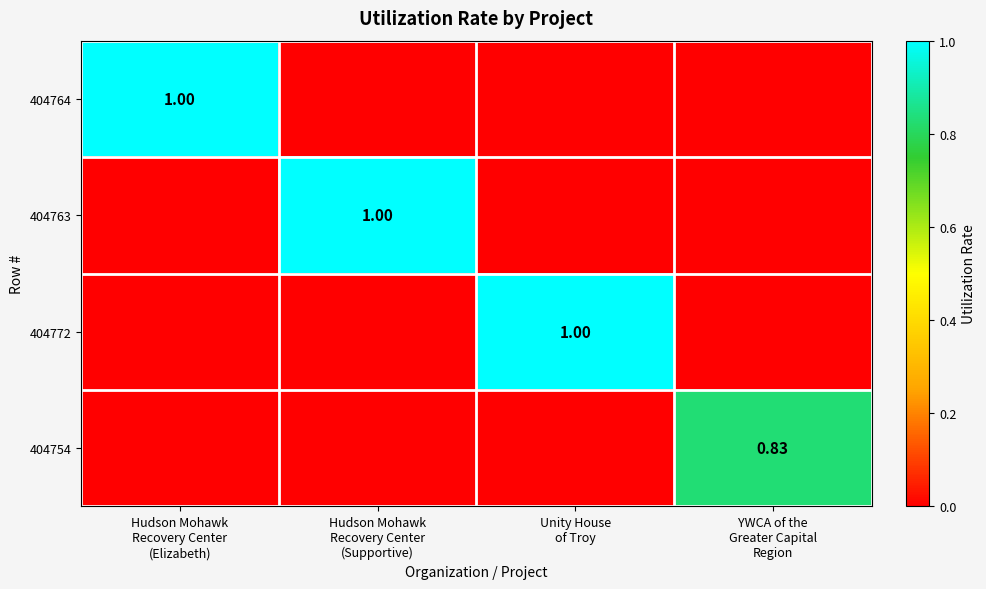

At which category does the chart reach its peak across all series?

Hudson Mohawk
Recovery Center
(Elizabeth)